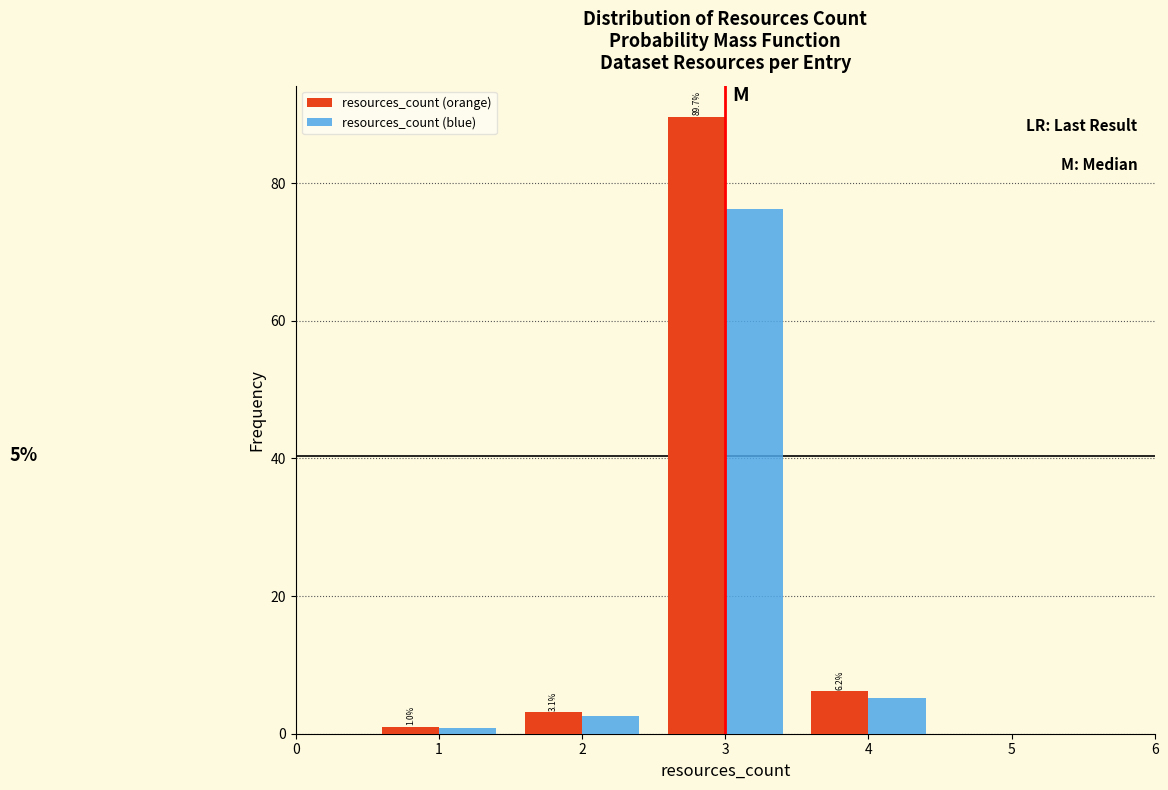

In the resources_count (orange) series, which range on the x-axis has the tallest bar?

2.5 to 3.5